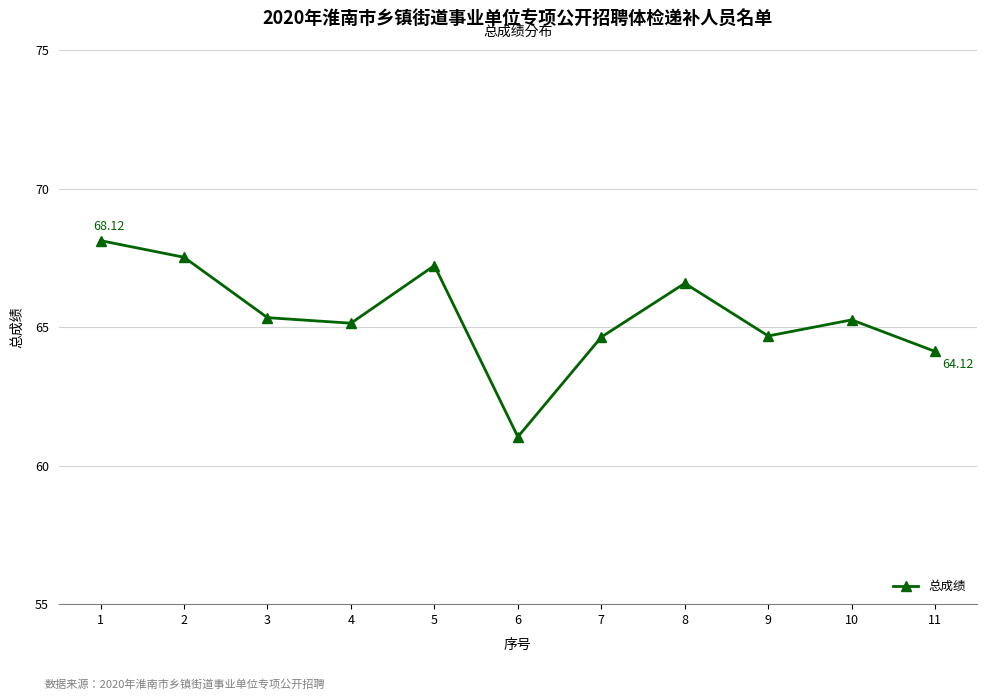

What is the change in value from 1 to 9?

-3.4